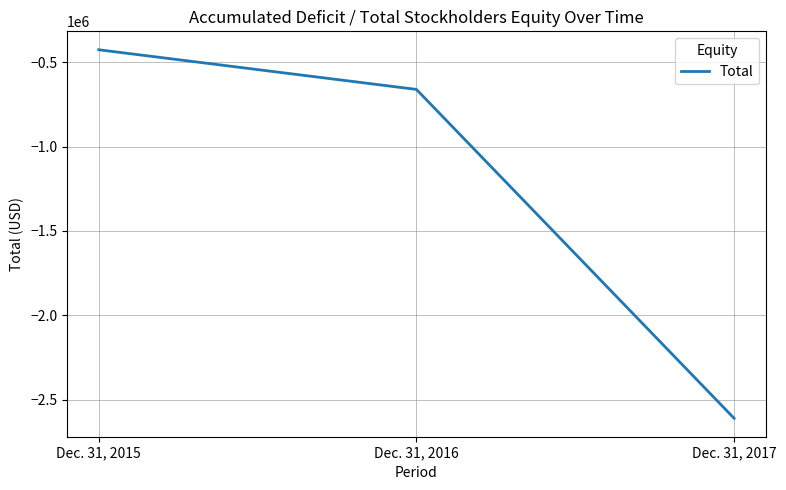

Which category has the highest value across all series?

Dec. 31, 2015